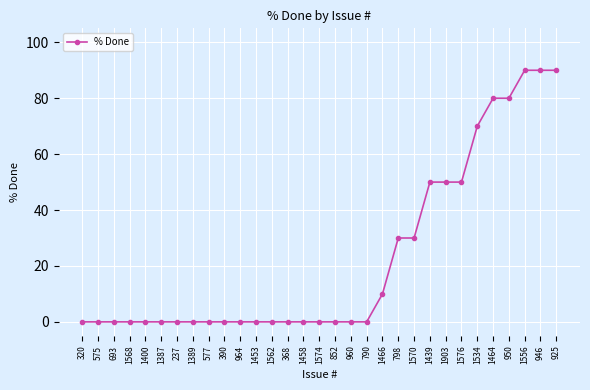

What is the change in value from 577 to 1466?

+10